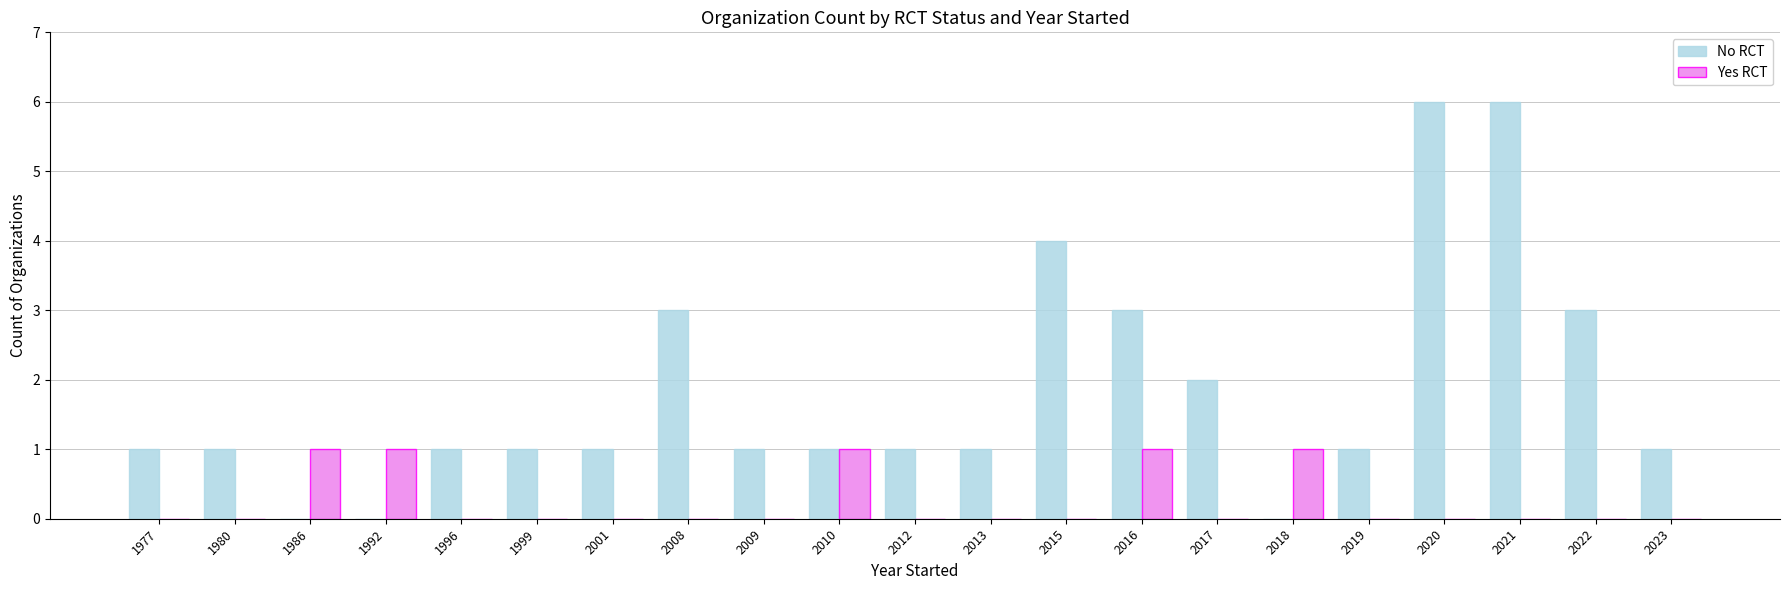

What is the maximum value shown in the chart?

6